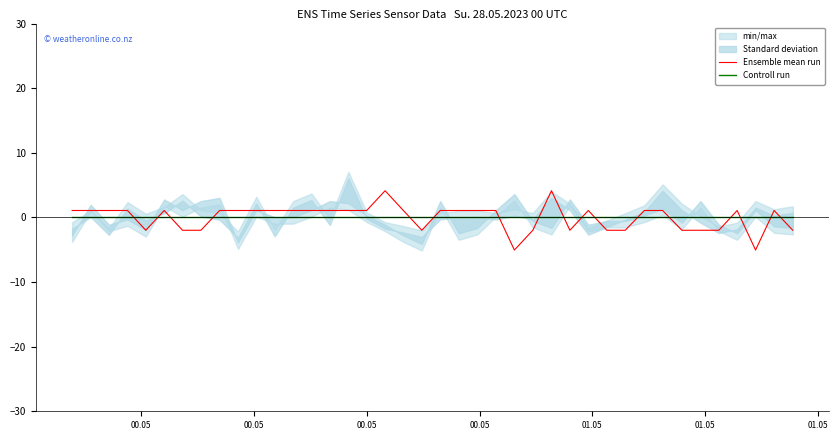

What is the lowest value of the Ensemble mean run series?

-5.0